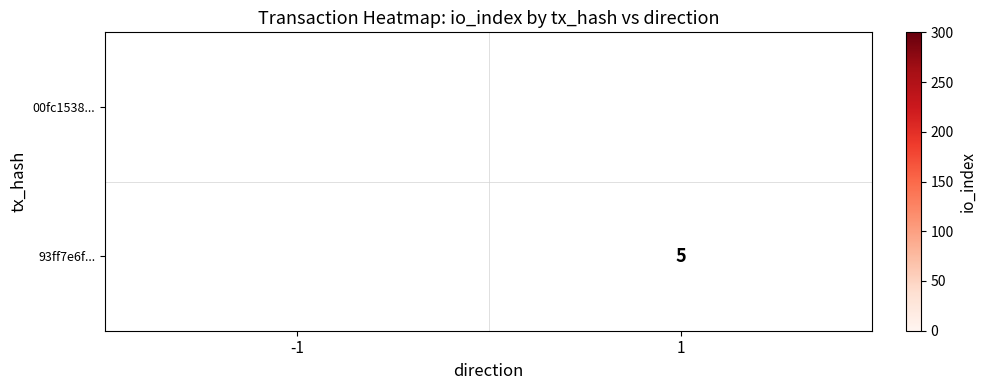

Is it true that 00fc1538... equals 437 at -1?

False